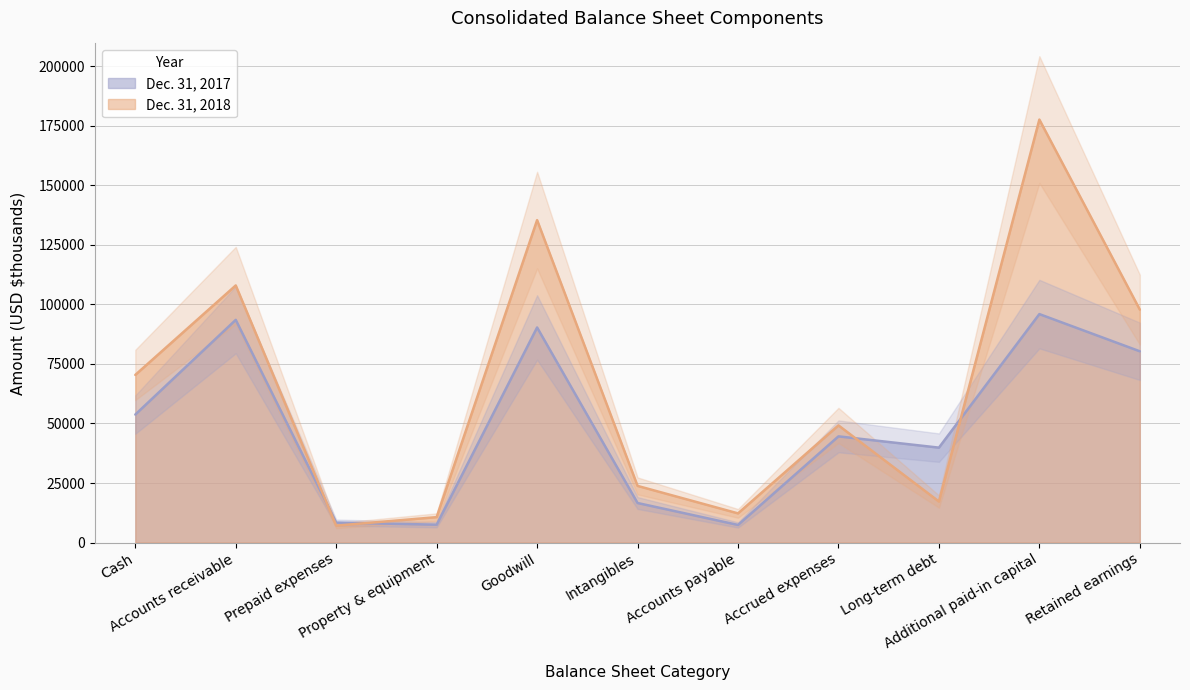

Reading left to right, what are all the values shown in this chart?

Dec. 31, 2018: 70406	108000	7098	10658	135442	23784	12238	49204	17222	177683	97837
Dec. 31, 2017: 53754	93533	8379	7489	90339	16596	7381	44596	39860	95963	80334